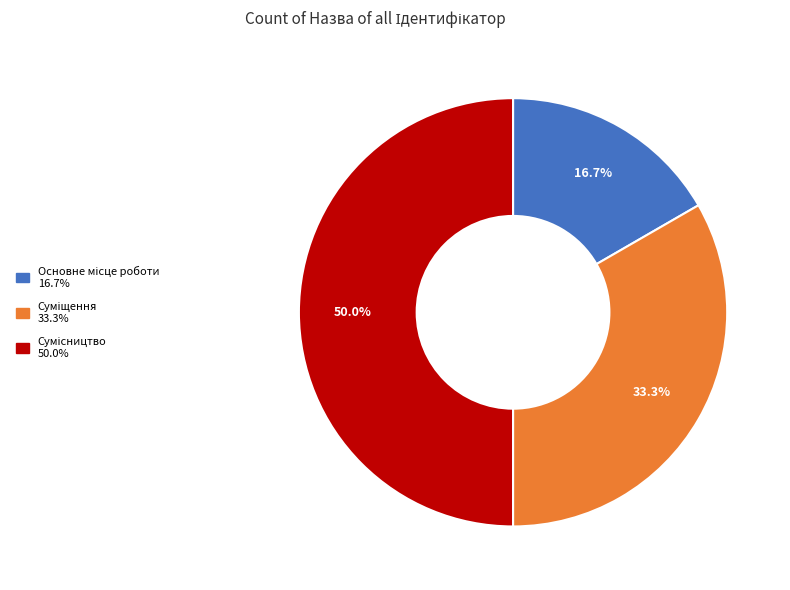

What is the change in value from Суміщення to Сумісництво?

+1